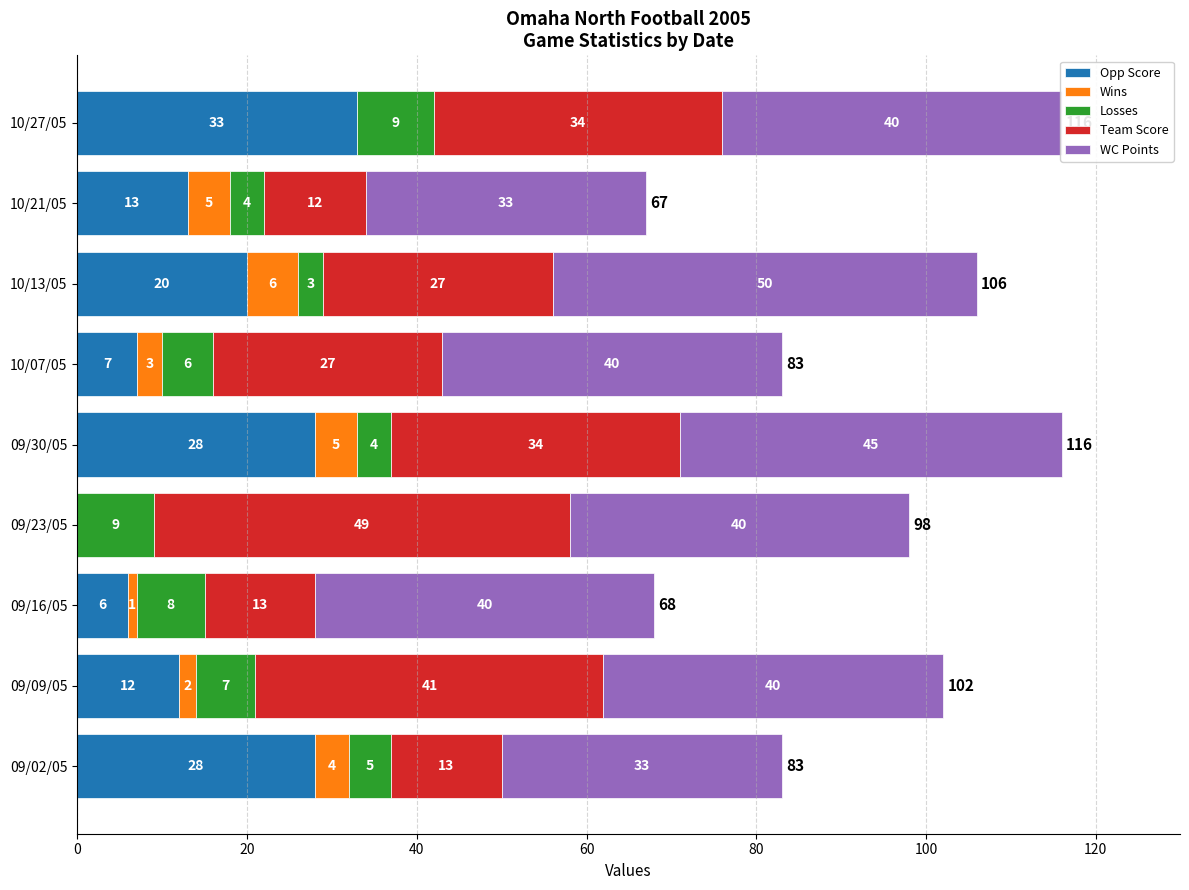

What is the highest value of the Opp Score series?

33